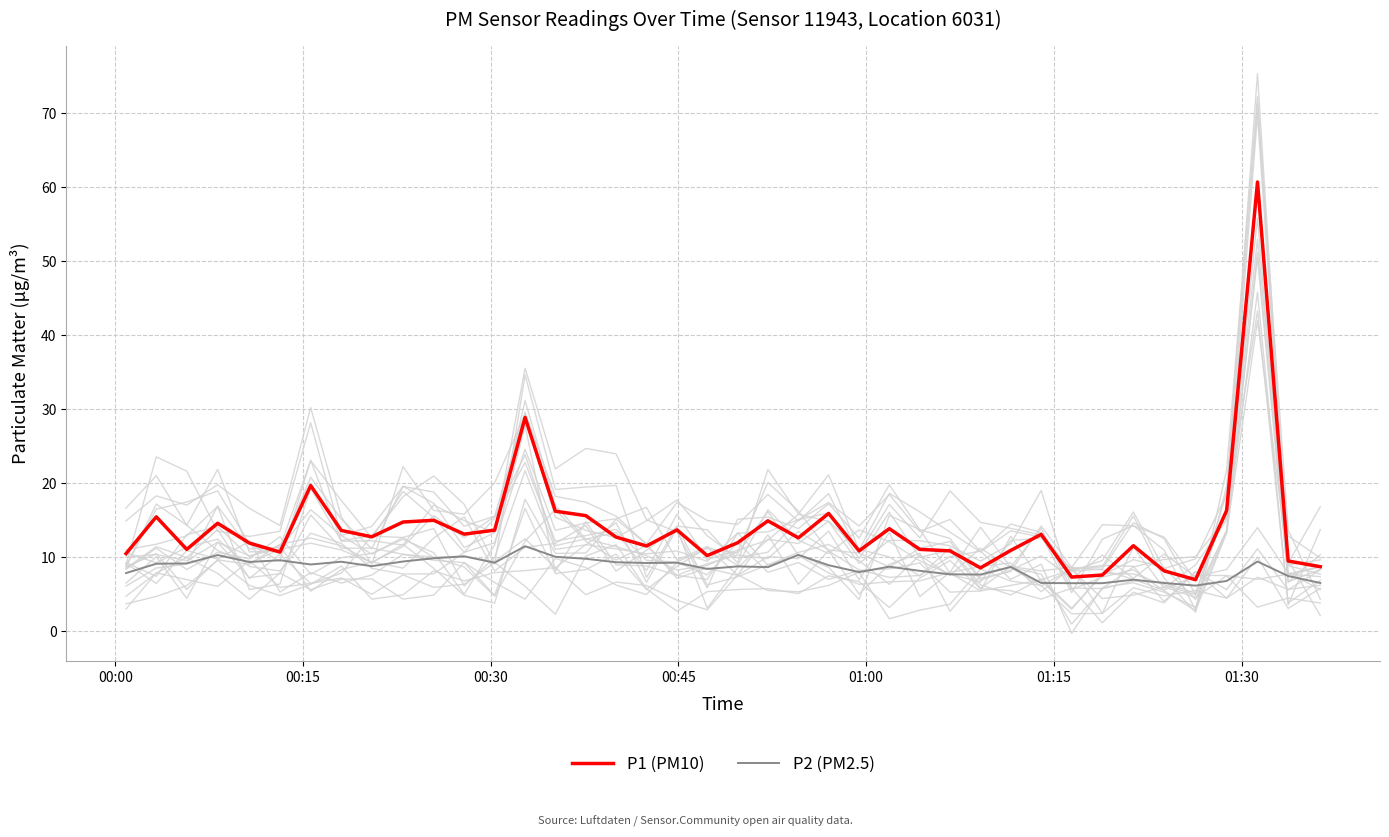

What is the lowest value of the P1 (PM10) series?

7.0